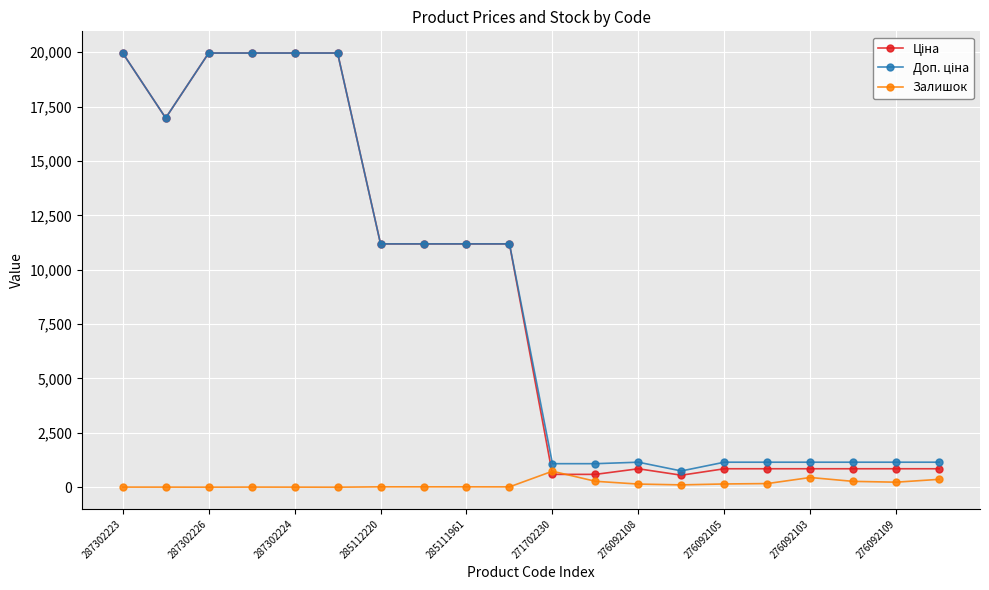

True or false: Залишок has more than 1 interior local peaks.

True